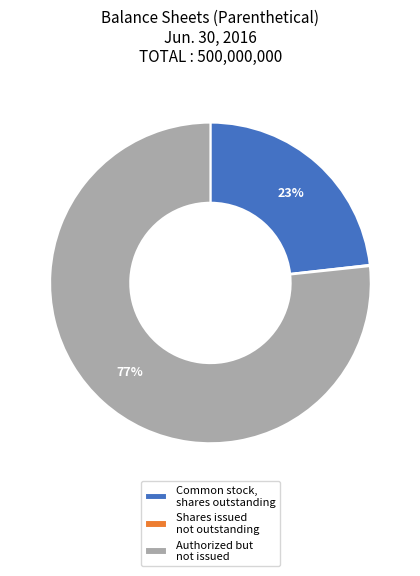

Which has a higher value, Authorized but not issued or Common stock, shares outstanding?

Authorized but not issued